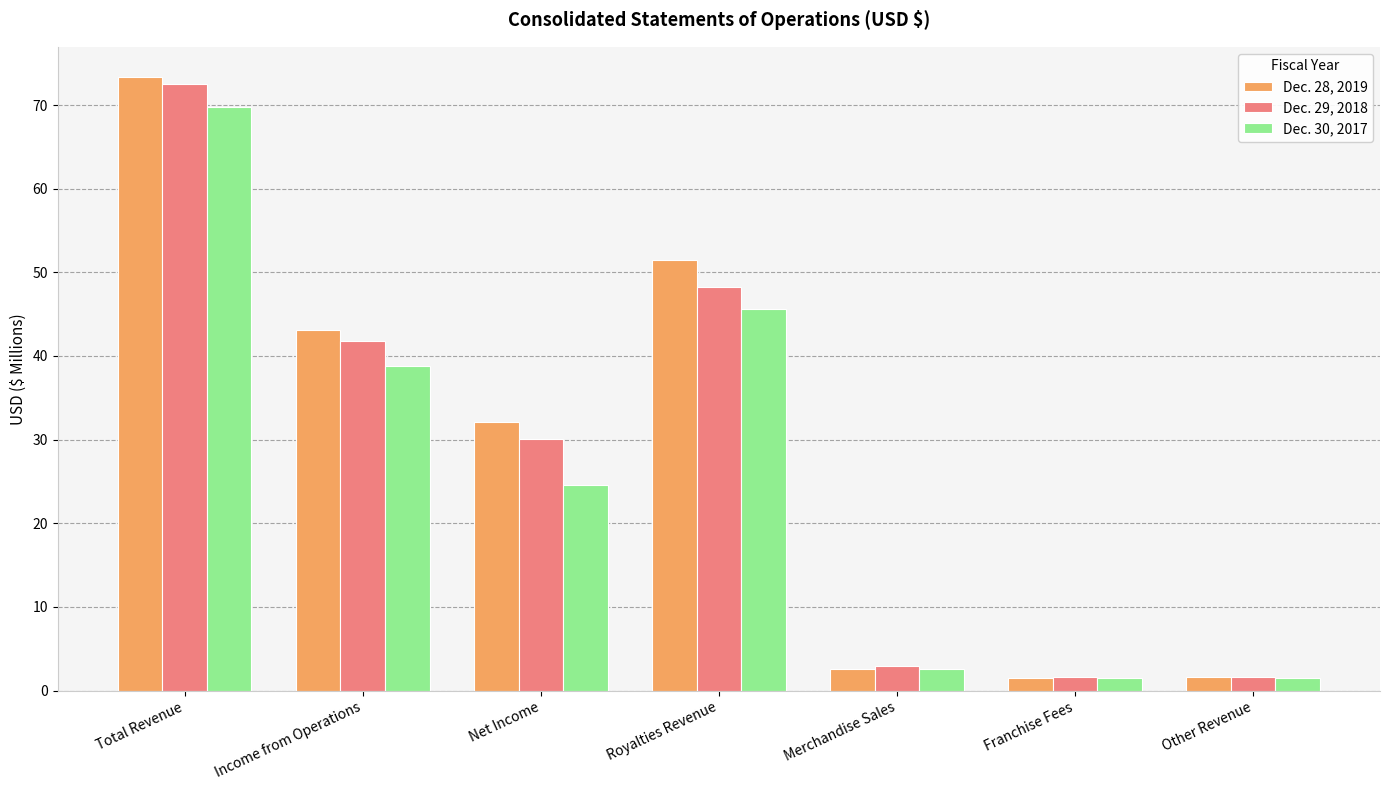

Read the Dec. 28, 2019 value at Total Revenue.

73.3